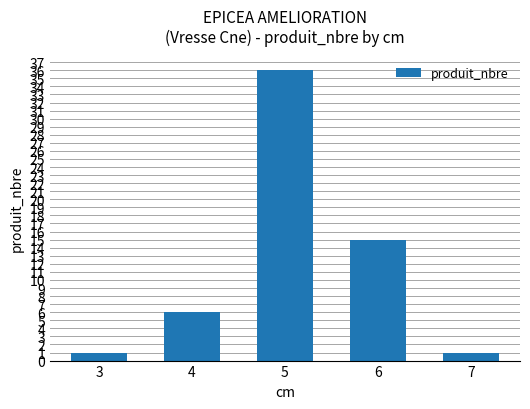

Approximately how many times larger is the value at 4 compared to 6?

0.4